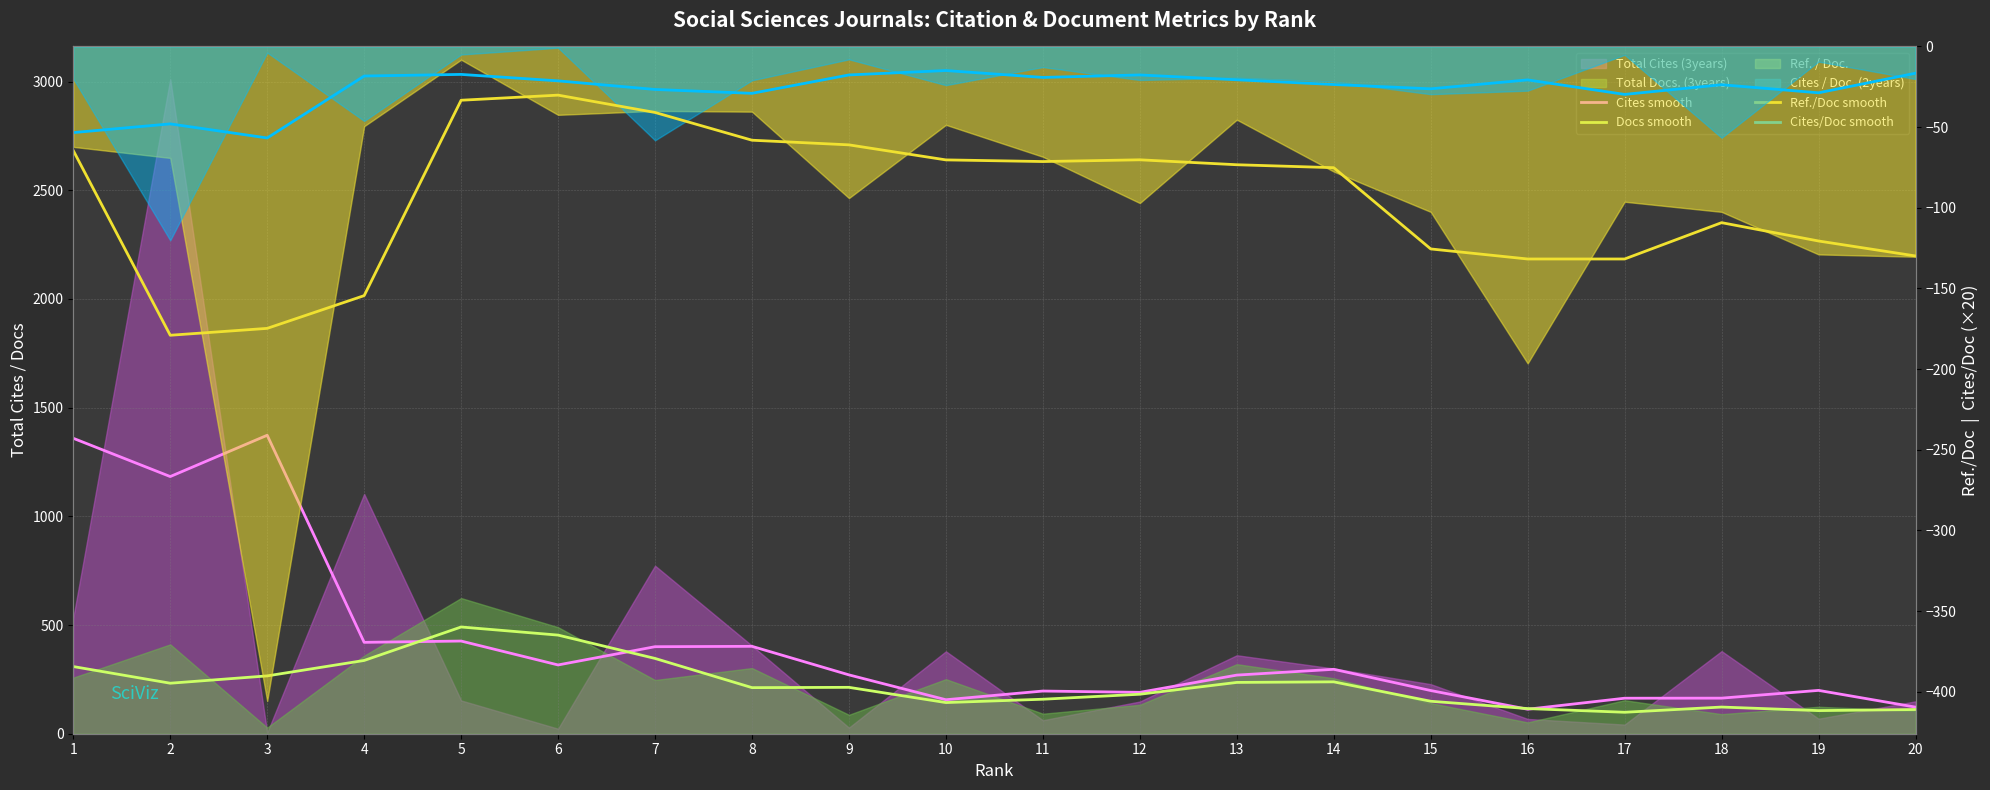

Does the chart display data point markers on the line(s)?

No